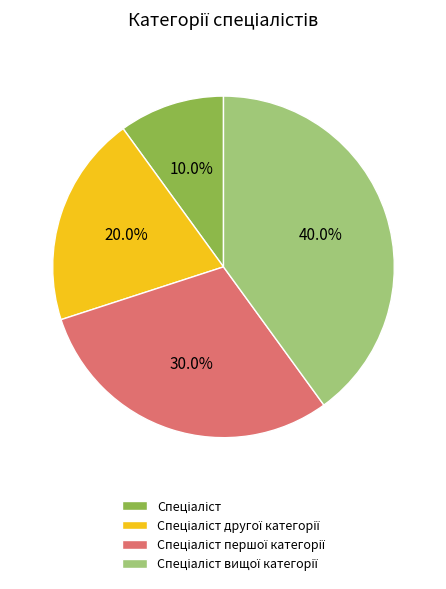

Is there a majority slice in this chart?

No